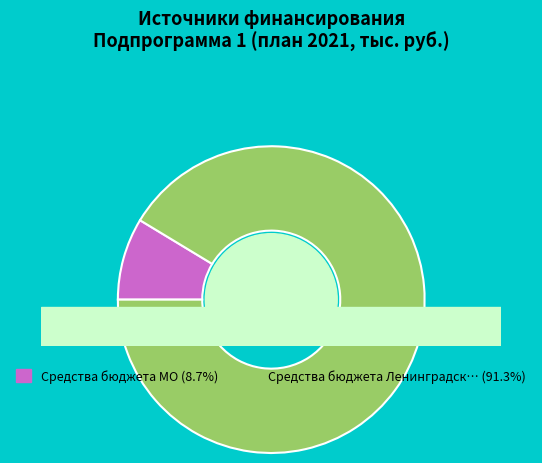

What percentage is the Средства бюджета Ленинградской области slice, to the nearest percent?

91%